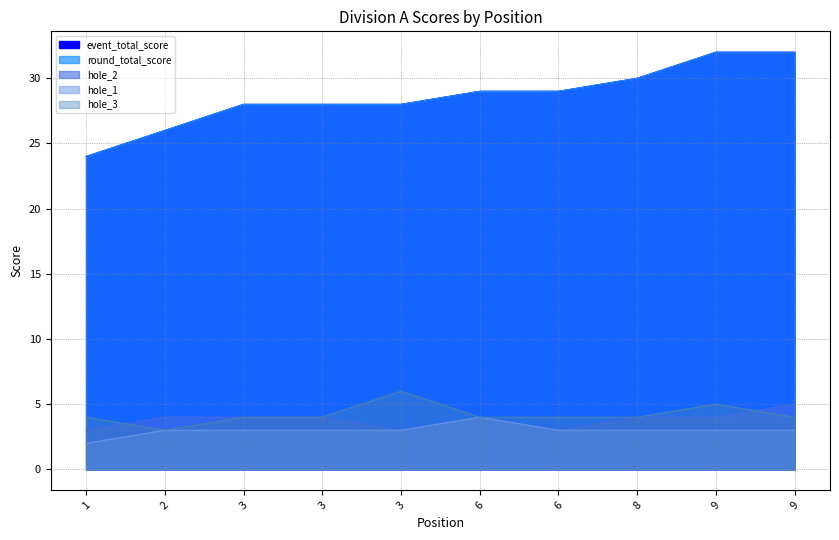

What is the approximate value of hole_2 at 9?

5